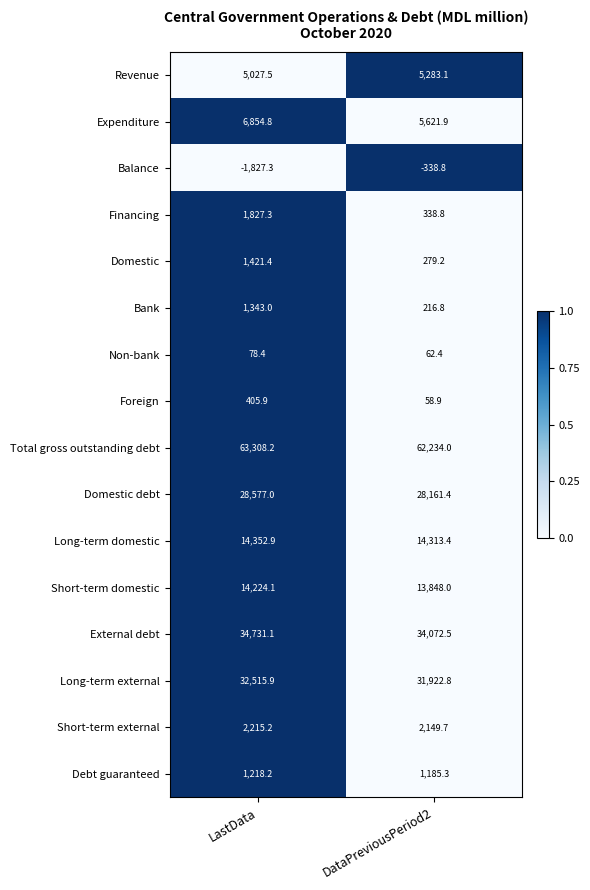

What is the difference between the Expenditure values at DataPreviousPeriod2 and LastData?

1232.9